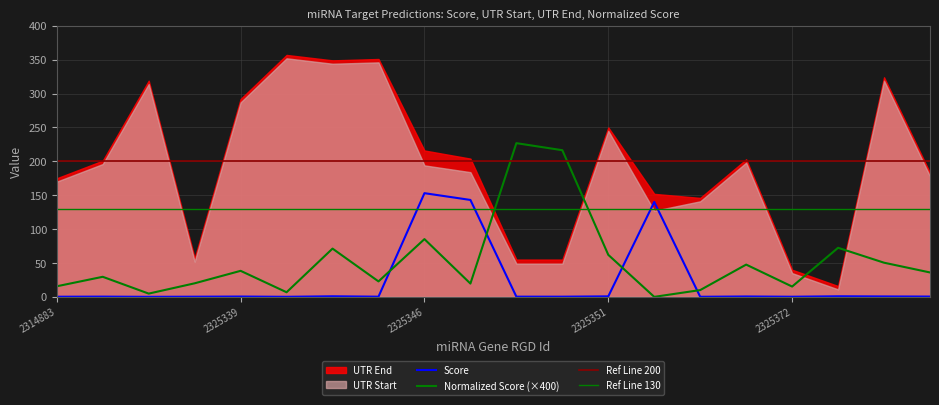

How many interior local valleys does the Score series have?

6